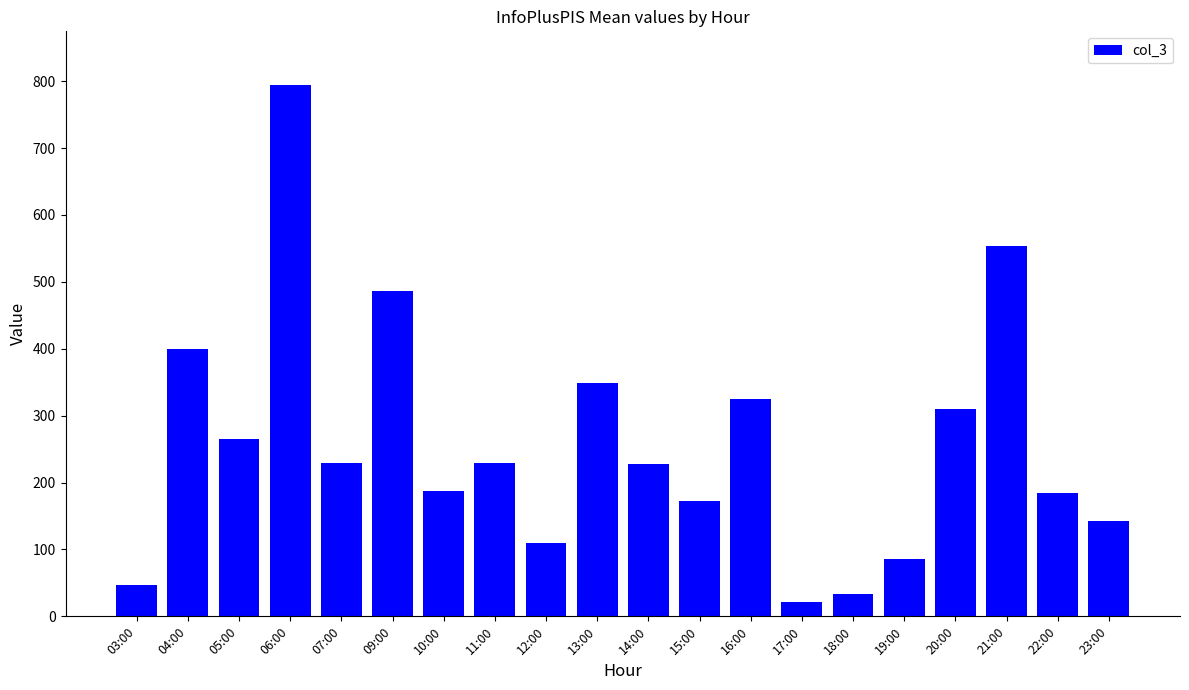

What is the change in value from 14:00 to 19:00?

-141